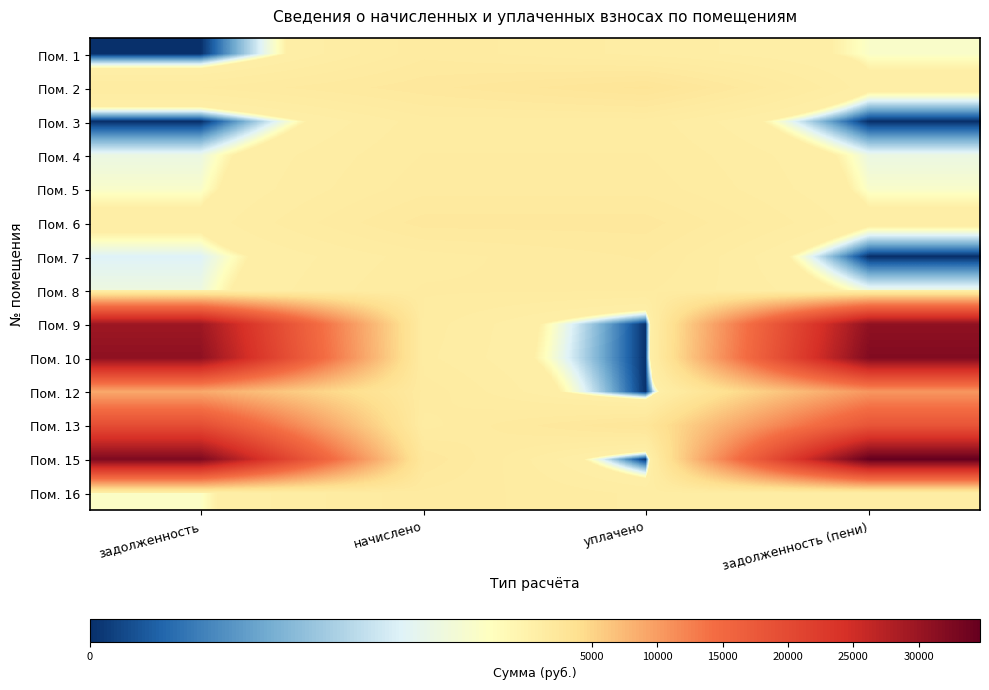

At which category is the sum across all series the highest?

задолженность (пени)